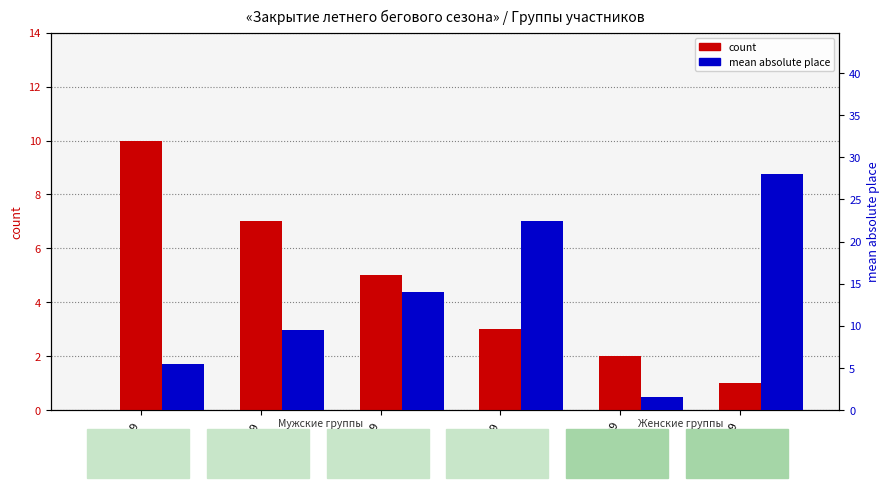

List the labels in order of count value, largest first.

М18-39, М40-49, М50-59, М60-69, Ж18-39, Ж40-49